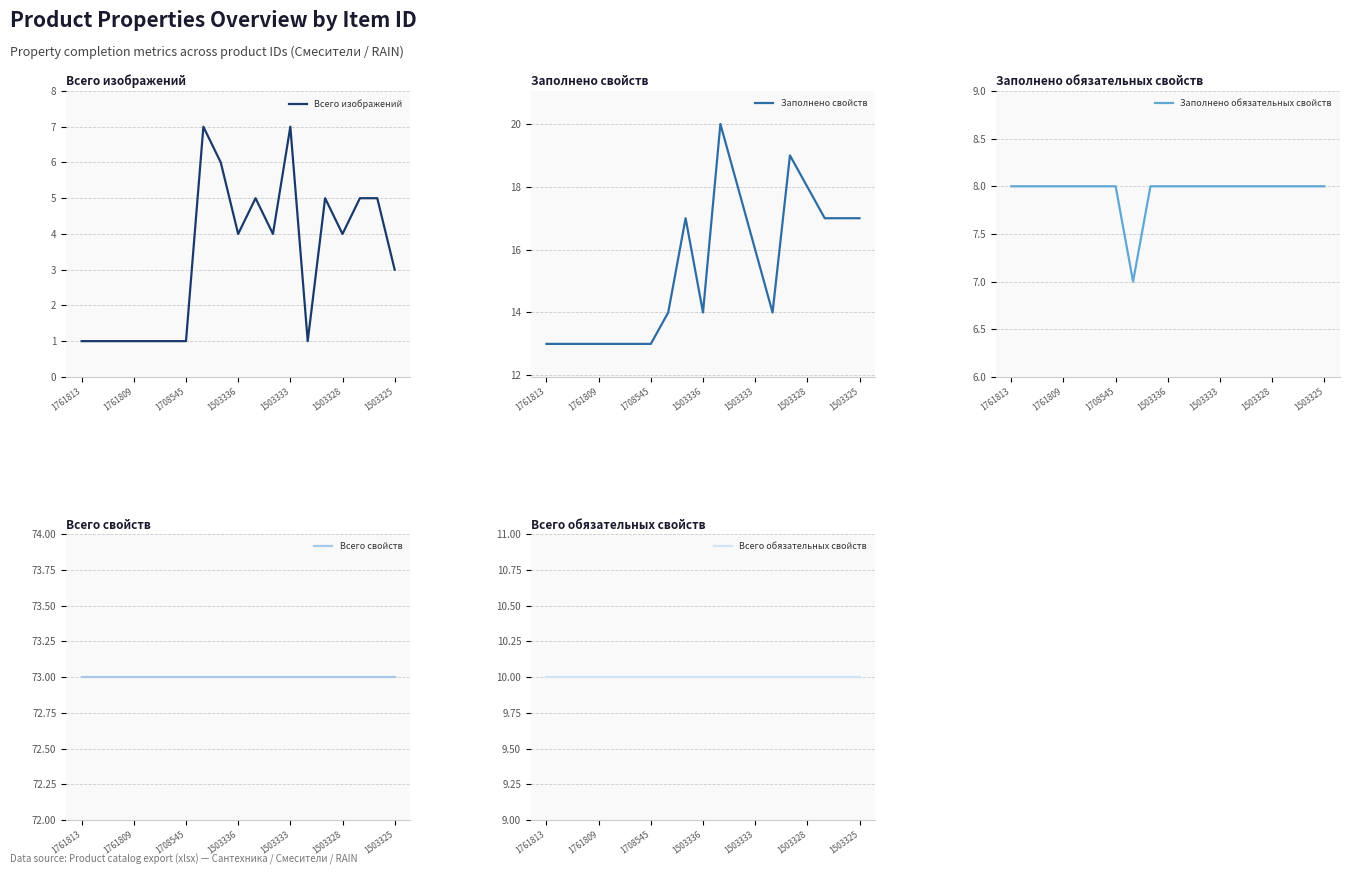

The value of Всего изображений at 1708545 is 2. True or false?

False